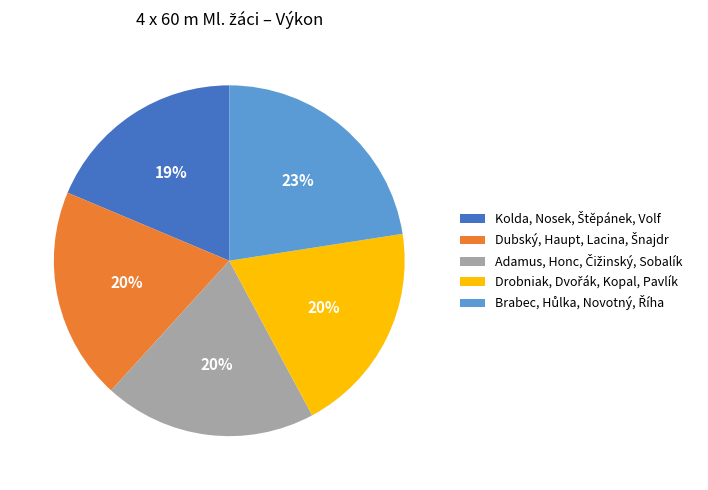

Is there any slice that represents more than half of the pie?

No